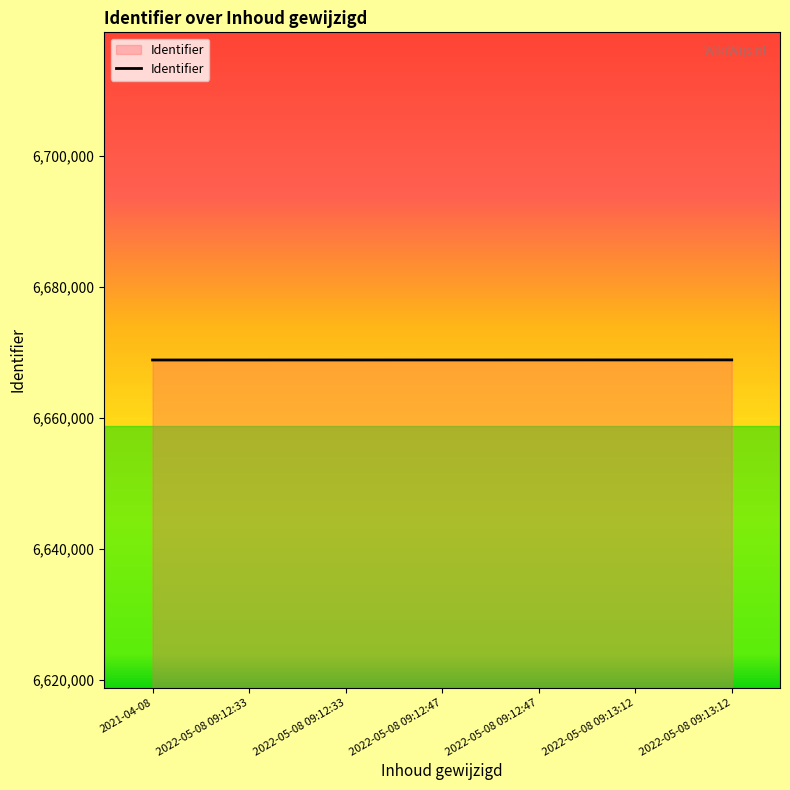

What is the maximum value shown in the chart?

6668862